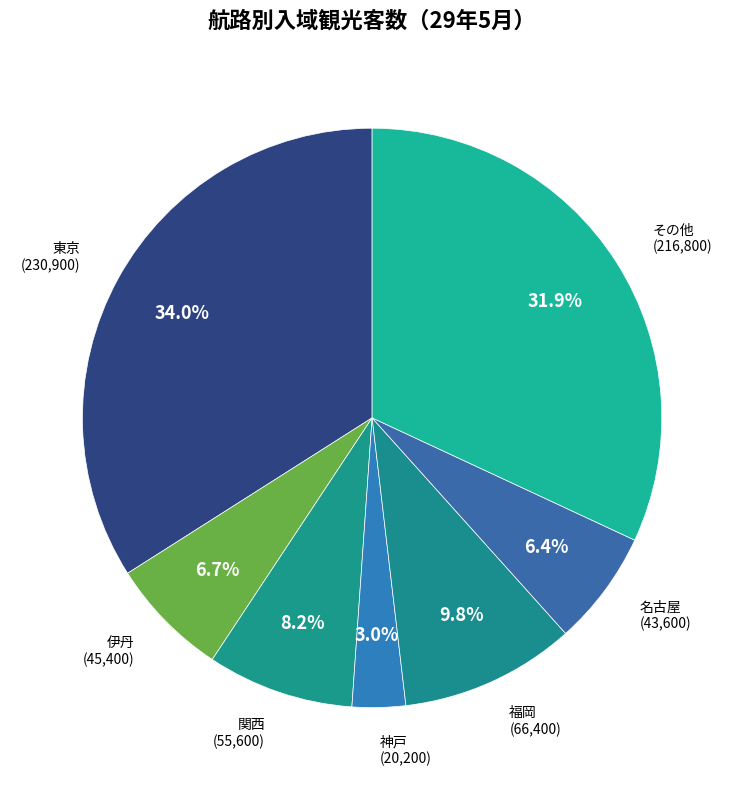

How many slices are in this pie chart?

7